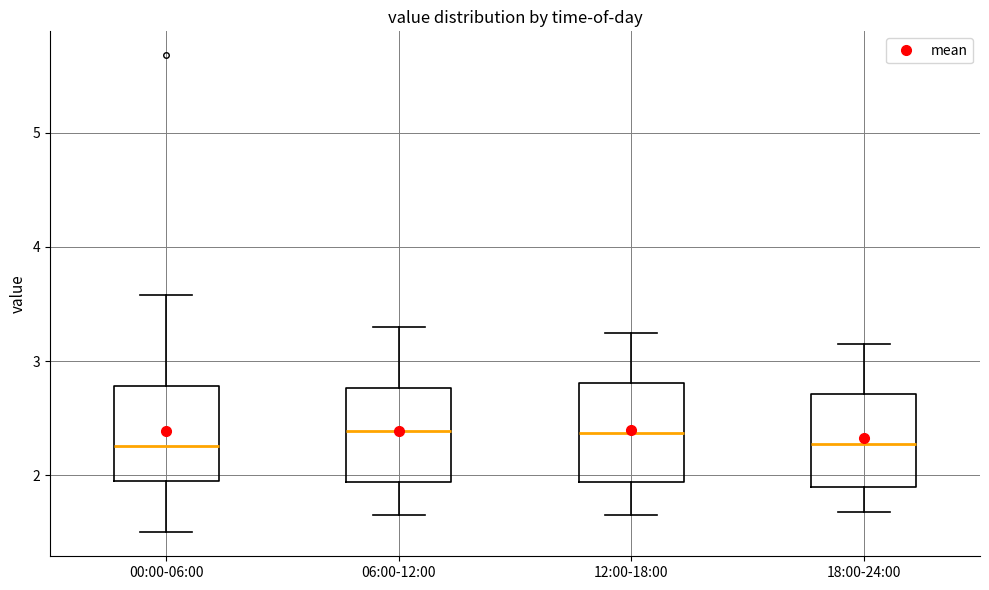

Reading left to right, transcribe this box plot: for each box, give where its median line is, the range the box spans, and where its two whiskers end, as read against the y-axis. The values are not printed on the chart, so give them approximately, as read against the axis.

00:00-06:00: median 2.3, box 1.9 to 2.8, whiskers 1.5 to 3.6
06:00-12:00: median 2.4, box 1.9 to 2.8, whiskers 1.7 to 3.3
12:00-18:00: median 2.4, box 1.9 to 2.8, whiskers 1.7 to 3.3
18:00-24:00: median 2.3, box 1.9 to 2.7, whiskers 1.7 to 3.2